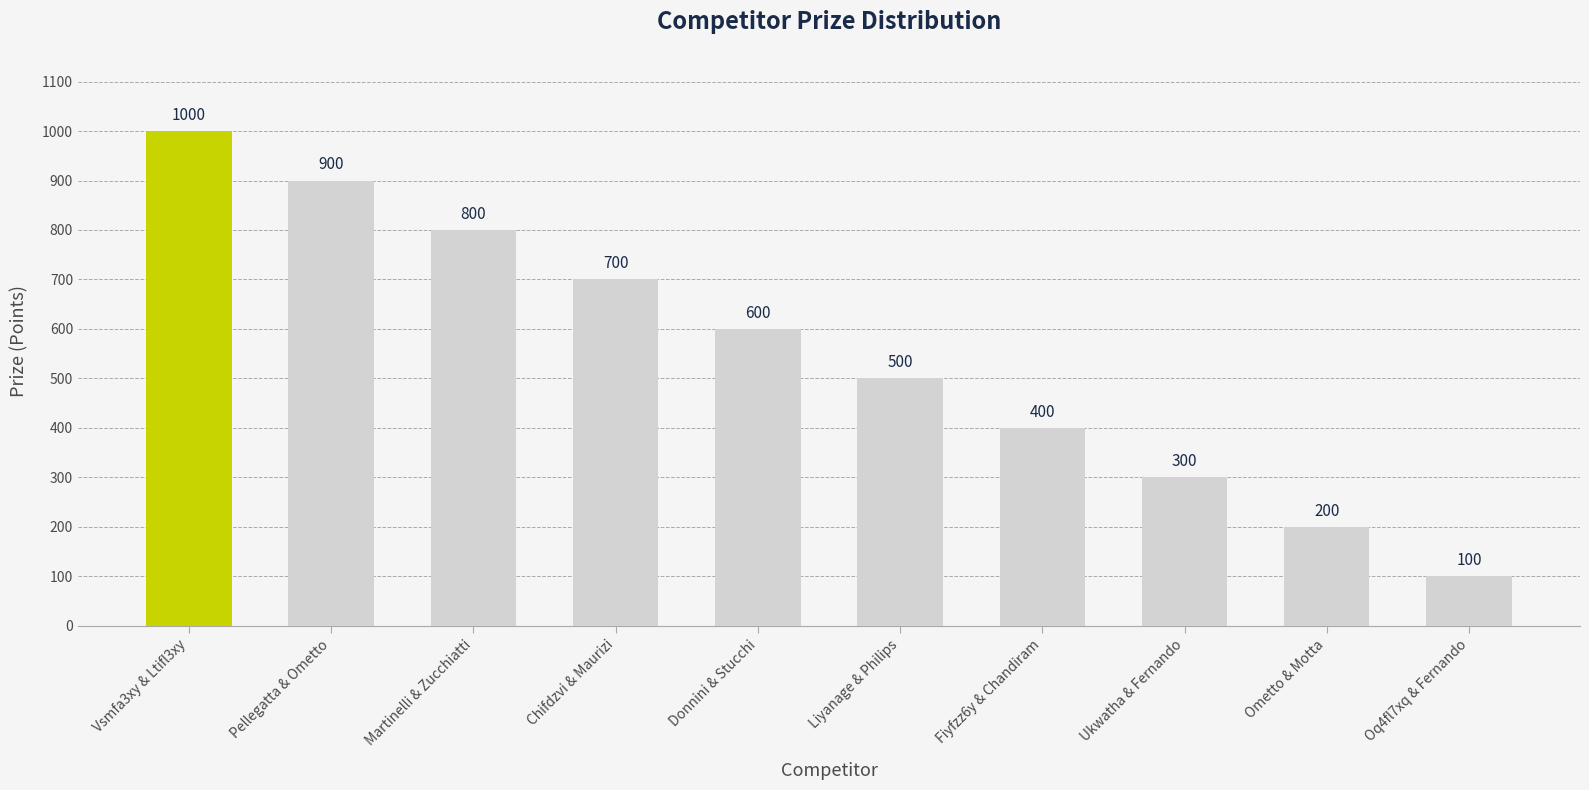

How many data points does each series have?

10